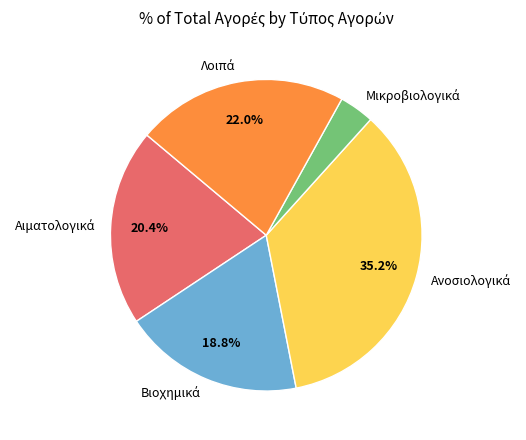

Does any single category account for the majority?

No